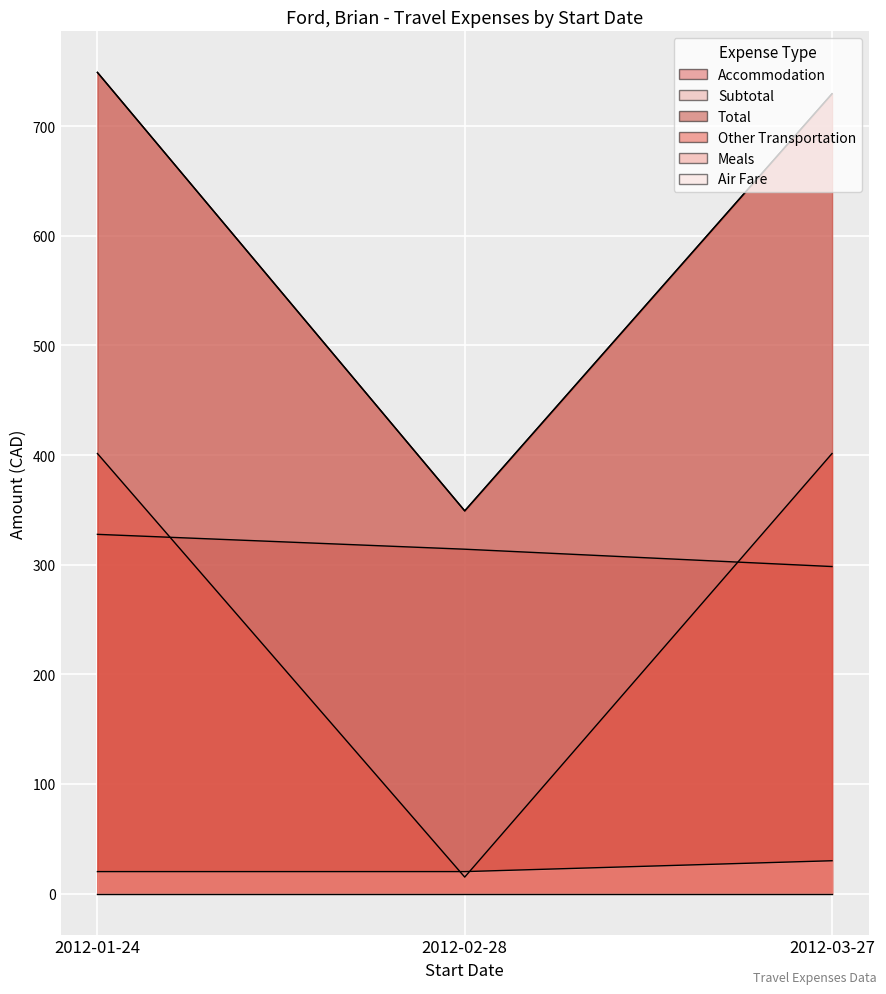

Reading left to right, transcribe all the data shown in this chart.

Accommodation: 2012-01-24=327.7	2012-02-28=314.1	2012-03-27=298.3
Subtotal: 2012-01-24=749.2	2012-02-28=349.1	2012-03-27=729.7
Total: 2012-01-24=749.2	2012-02-28=349.1	2012-03-27=729.7
Other Transportation: 2012-01-24=401.5	2012-02-28=15.0	2012-03-27=401.5
Meals: 2012-01-24=20.0	2012-02-28=20.0	2012-03-27=29.9